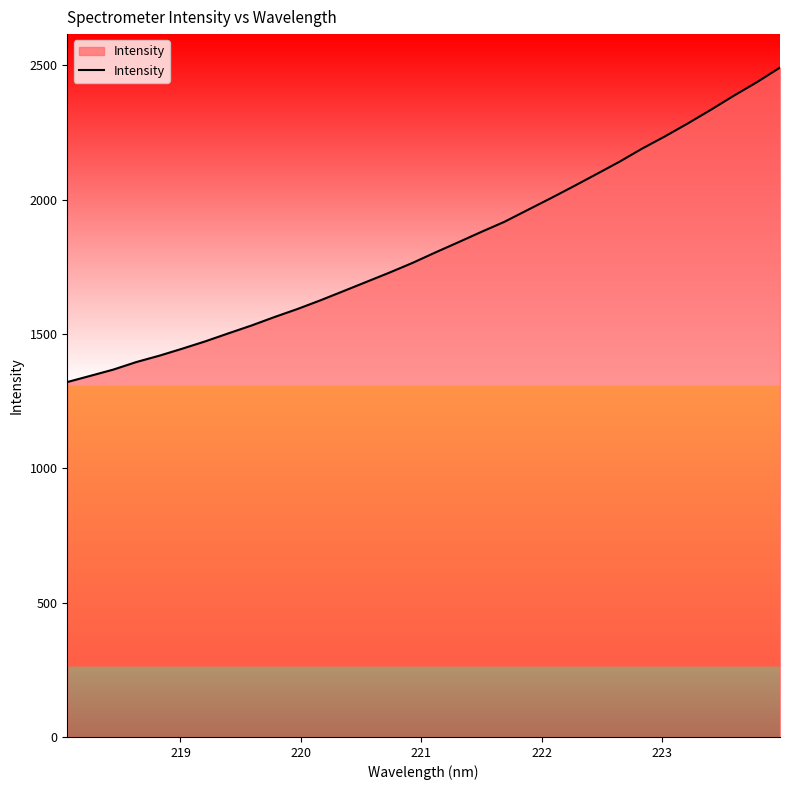

What is the greatest value displayed?

2491.5